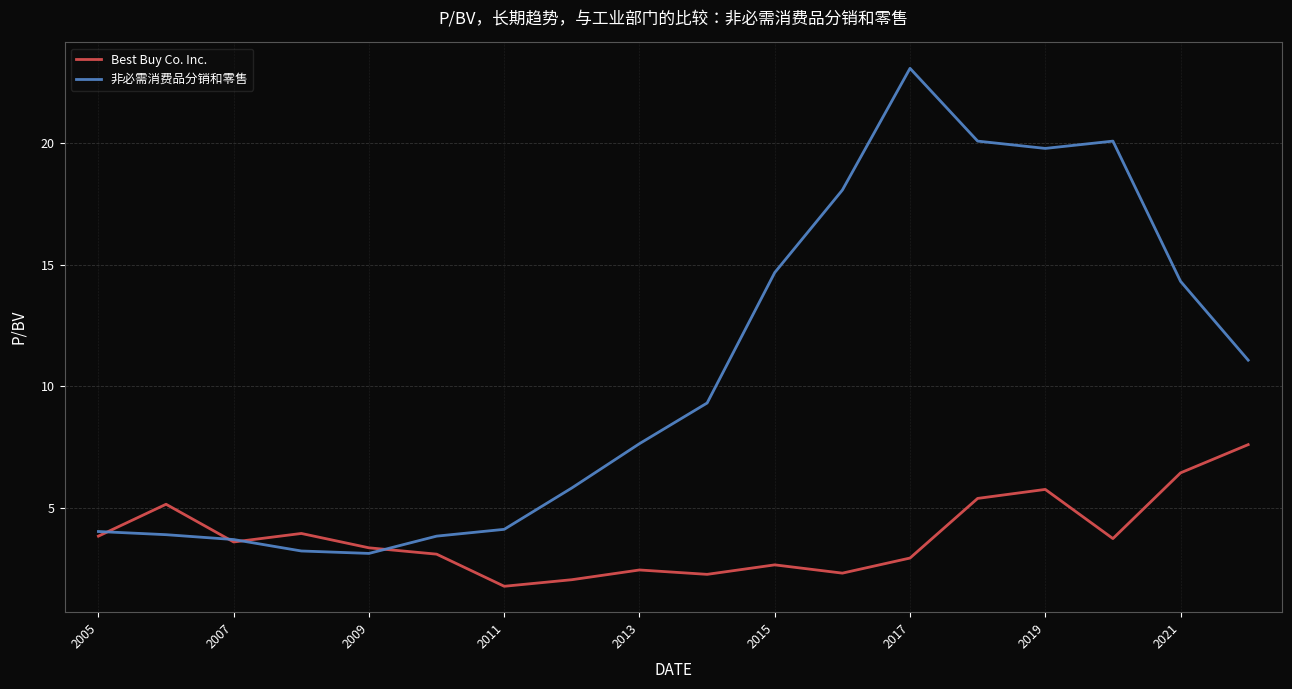

Rank the series by their maximum value, from highest to lowest.

非必需消费品分销和零售, Best Buy Co. Inc.